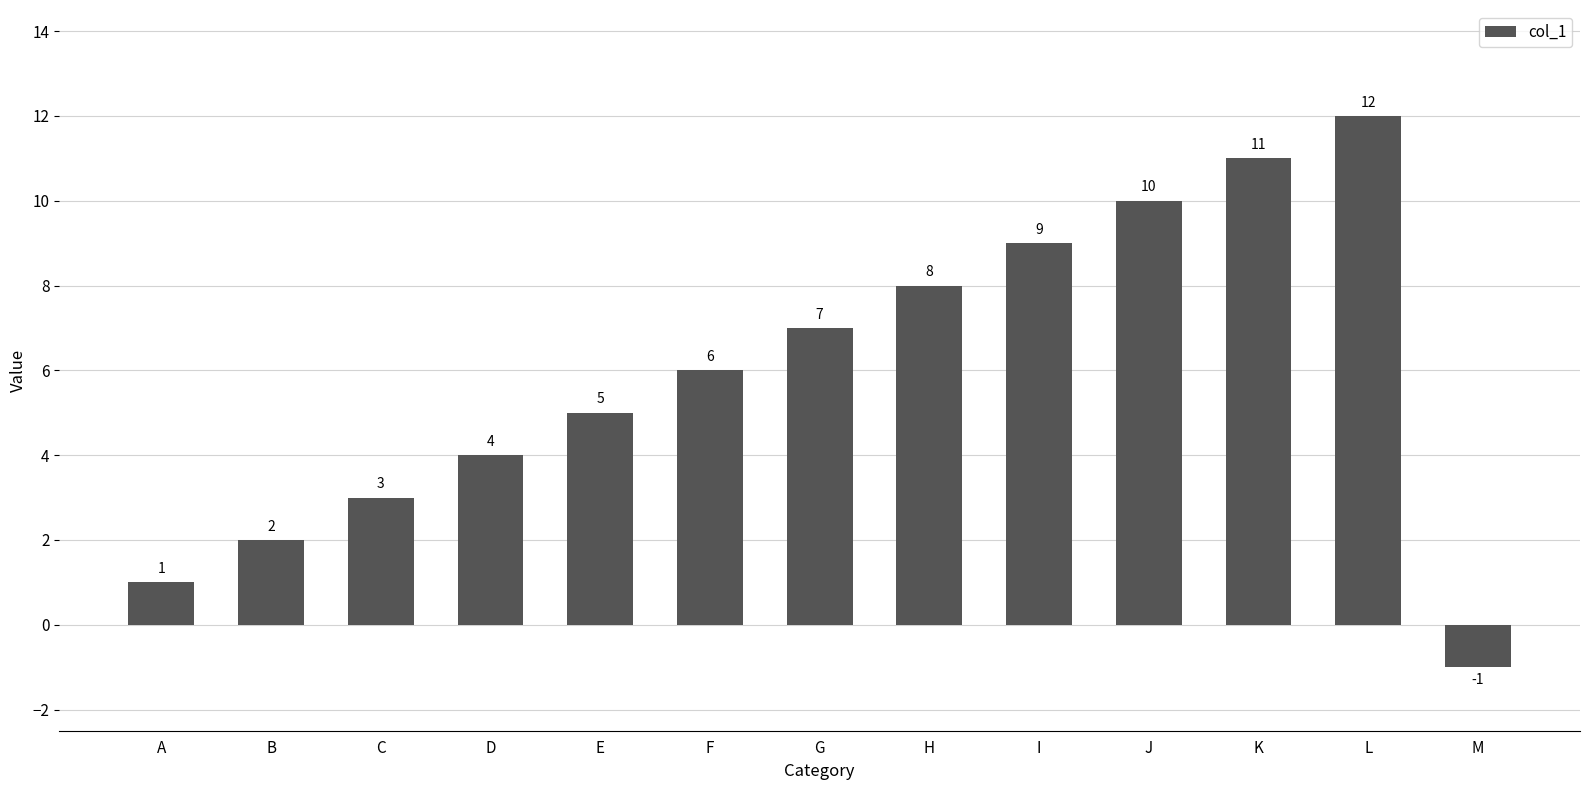

Rank the categories by value from lowest to highest.

M, A, B, C, D, E, F, G, H, I, J, K, L